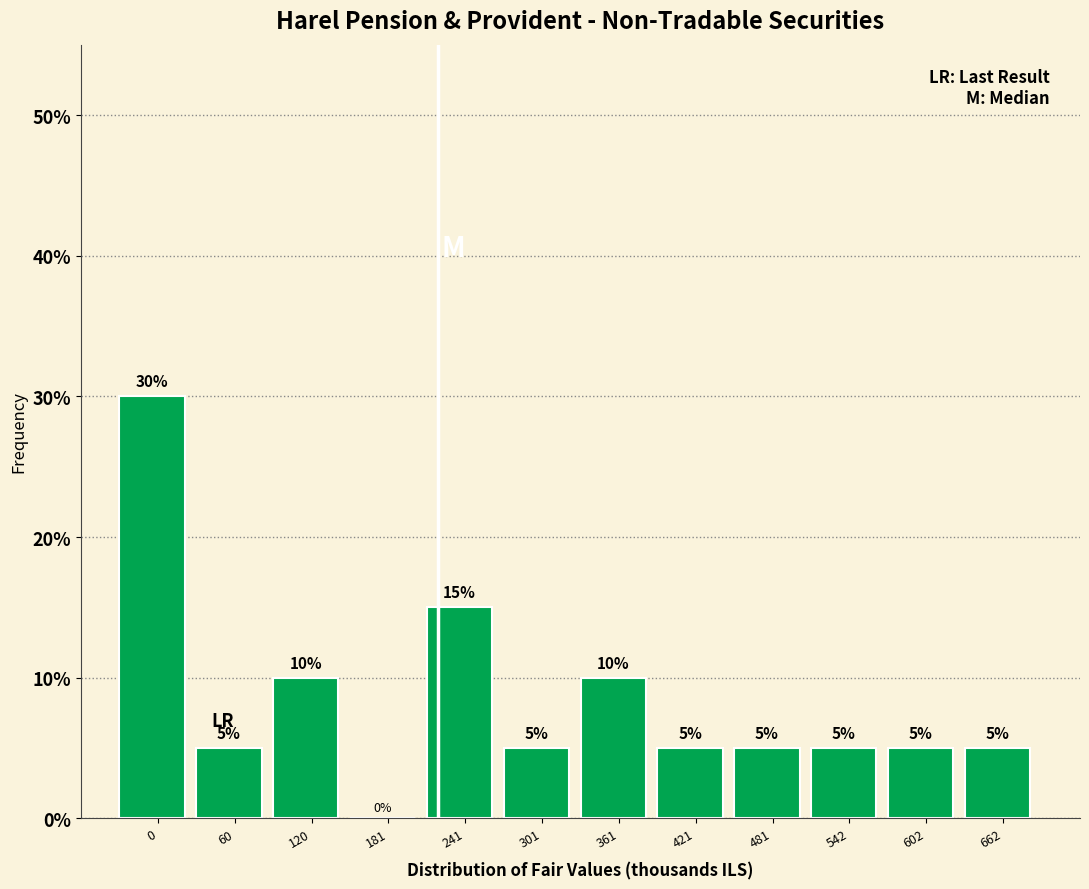

Reading left to right, transcribe all the data shown in this chart.

0=30	60=5	120=10	181=0	241=15	301=5	361=10	421=5	481=5	542=5	602=5	662=5